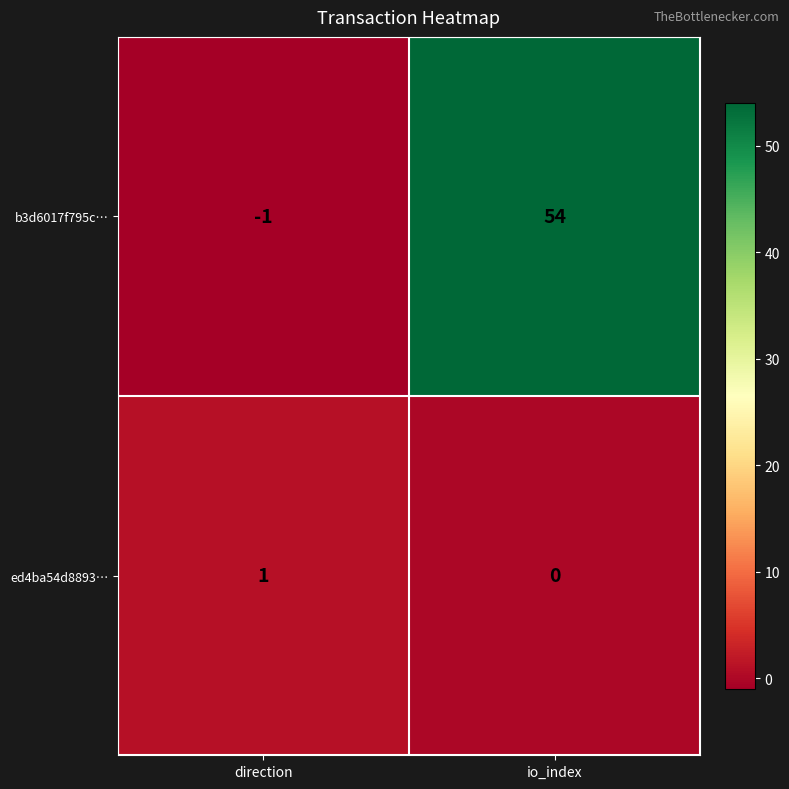

Which label corresponds to the smallest value in the chart?

direction